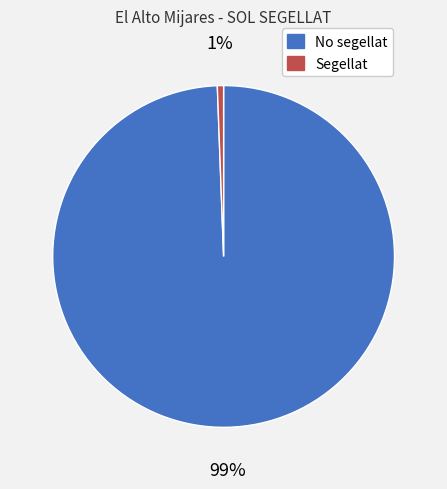

What percentage is the No segellat slice, to the nearest percent?

99%